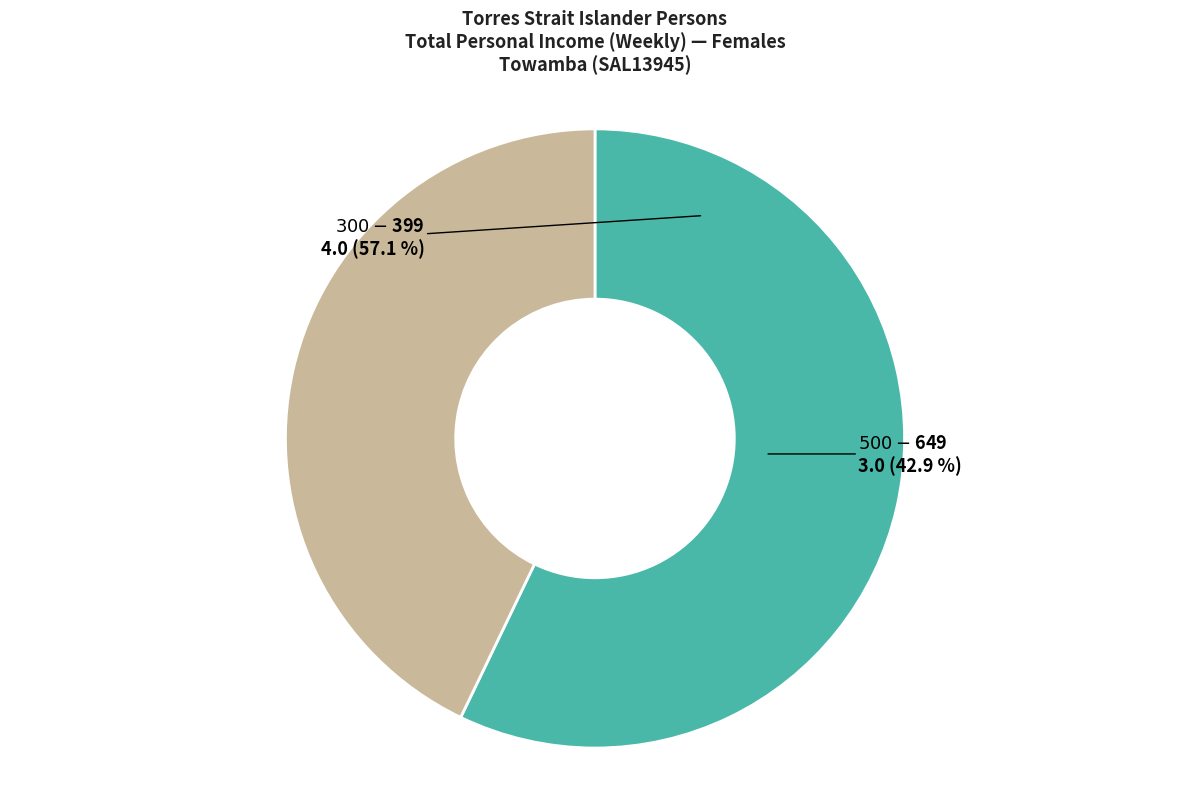

To the nearest percent, what is the difference between the largest and smallest slice percentages?

14%